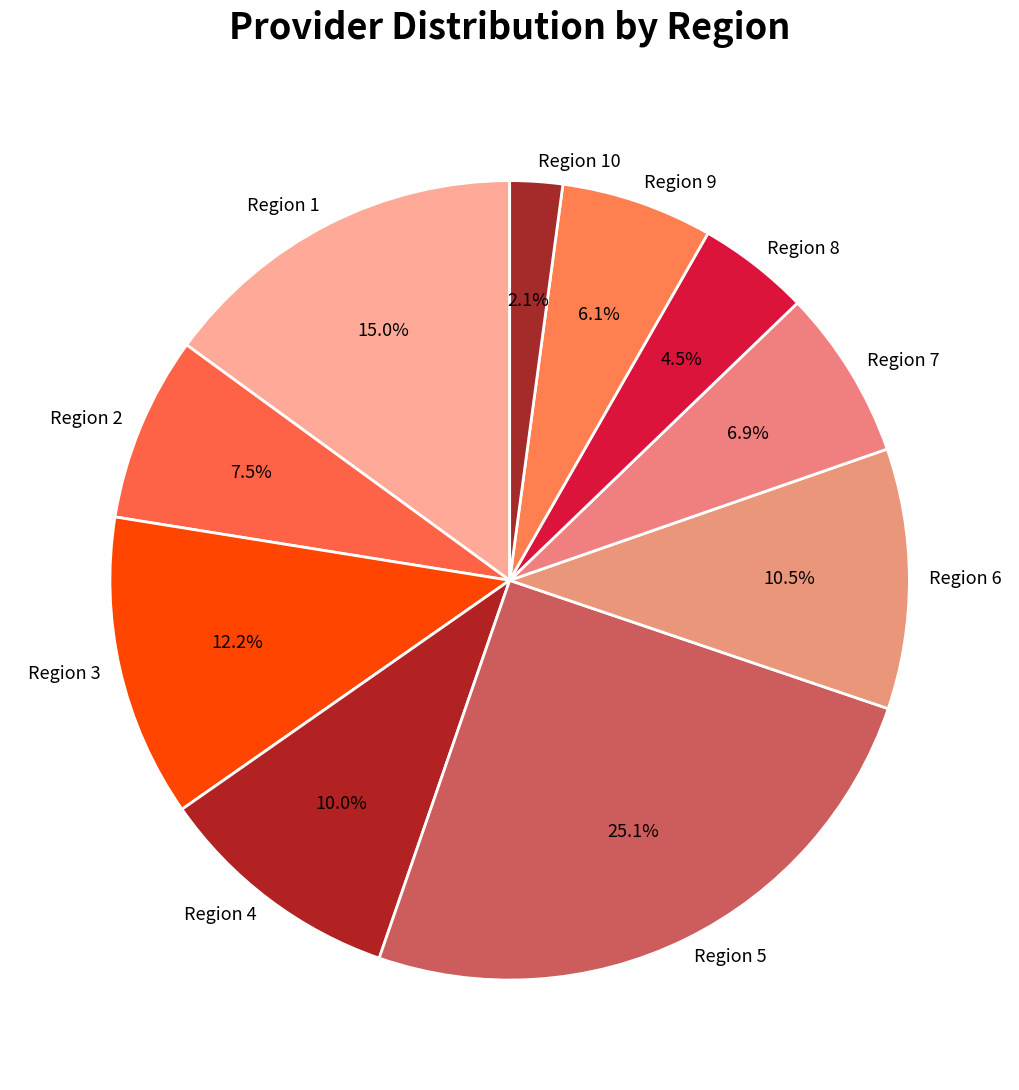

Approximately how many times larger is the value at Region 10 compared to Region 9?

0.3